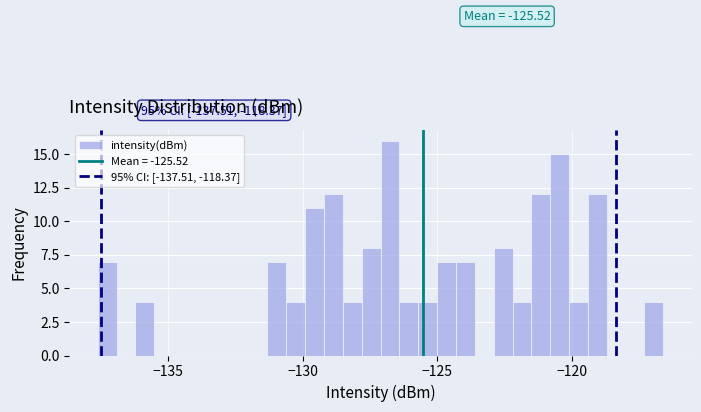

Around what value on the x-axis is the tallest bar? Give the approximate position of its centre, as read against the axis.

-127.0